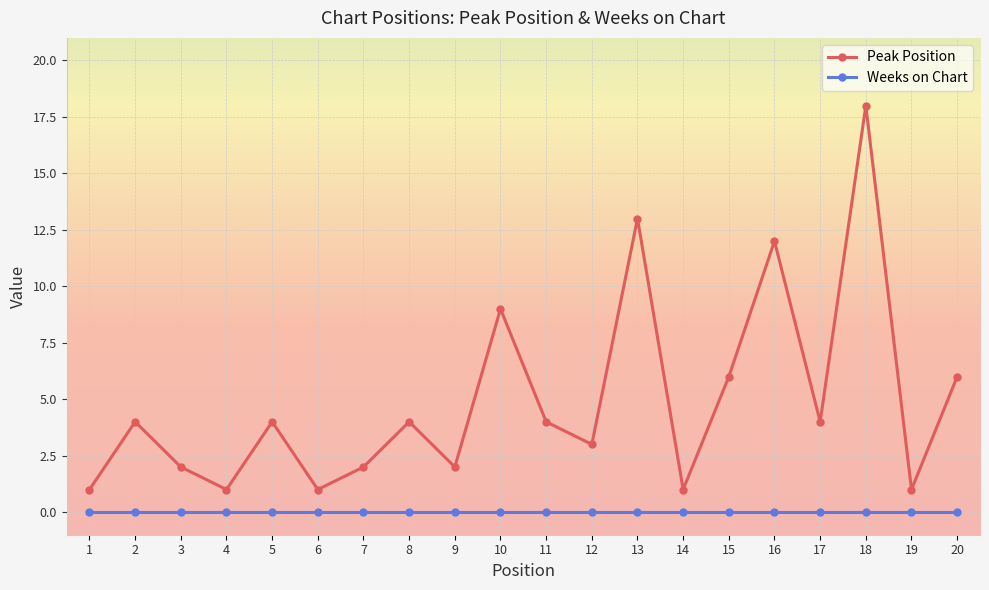

Is the value of Weeks on Chart at 9 greater than the value of Peak Position at 17?

No